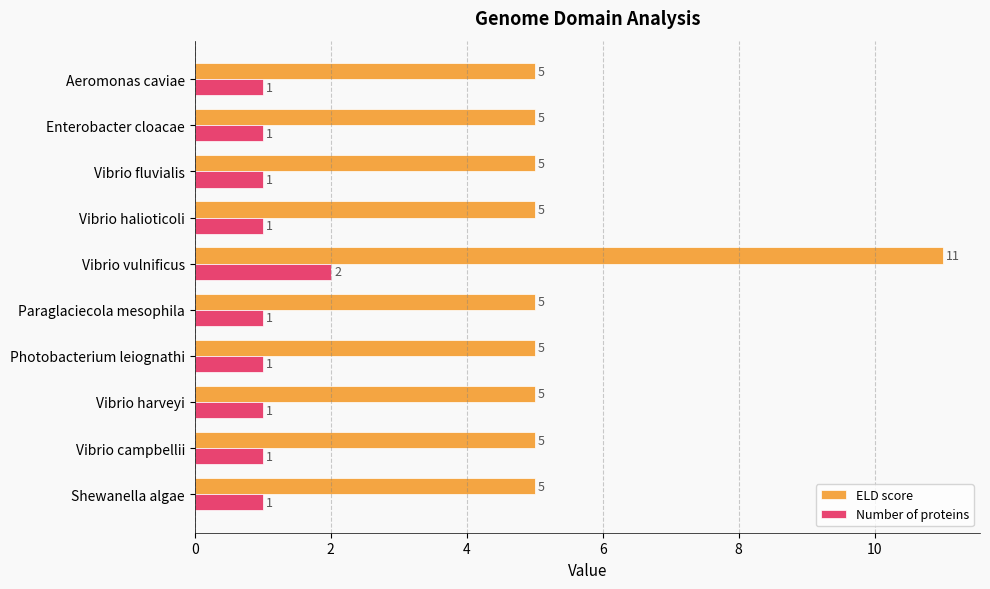

How many ELD score values are between 5 and 6?

9